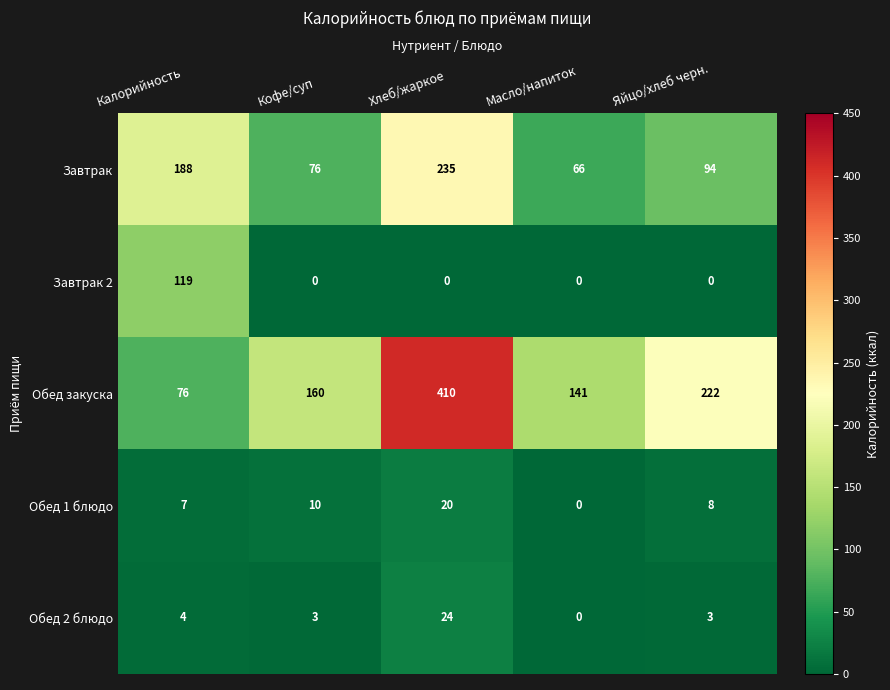

What is the spread (max minus min) of values at Хлеб/жаркое?

410